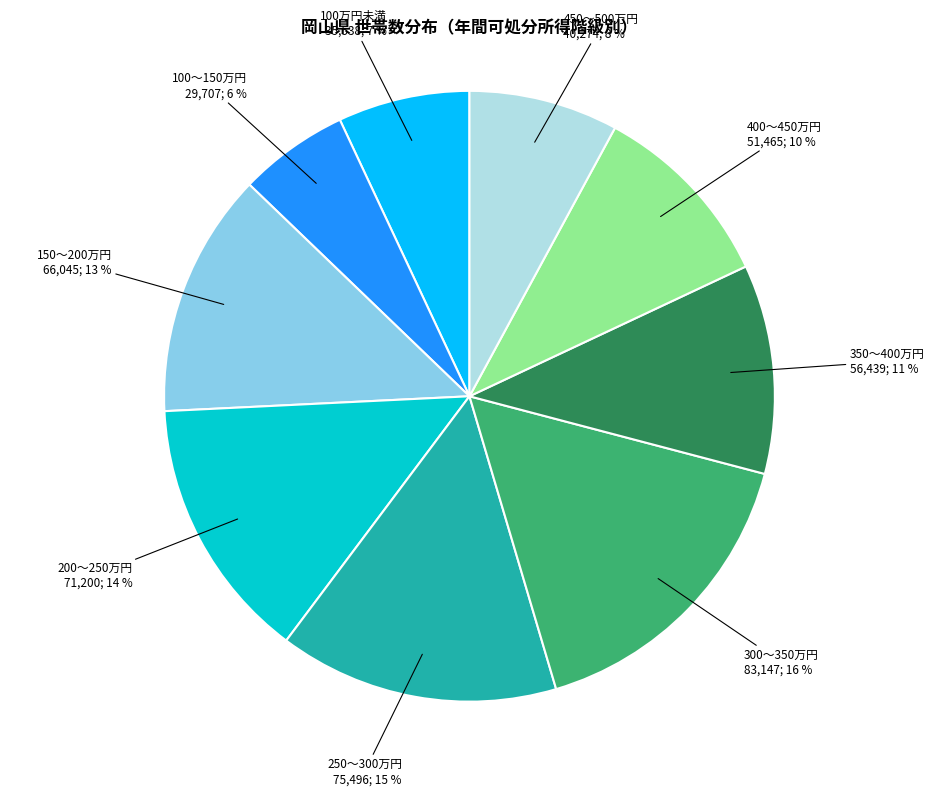

Is there a majority slice in this chart?

No